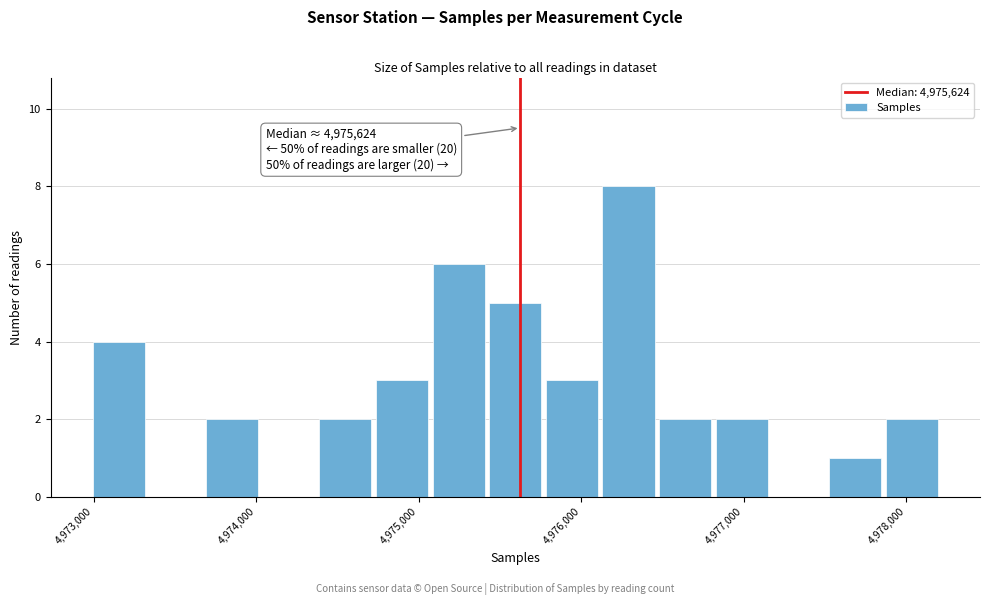

Around what value on the x-axis is the tallest bar? Give the approximate position of its centre, as read against the axis.

4976300